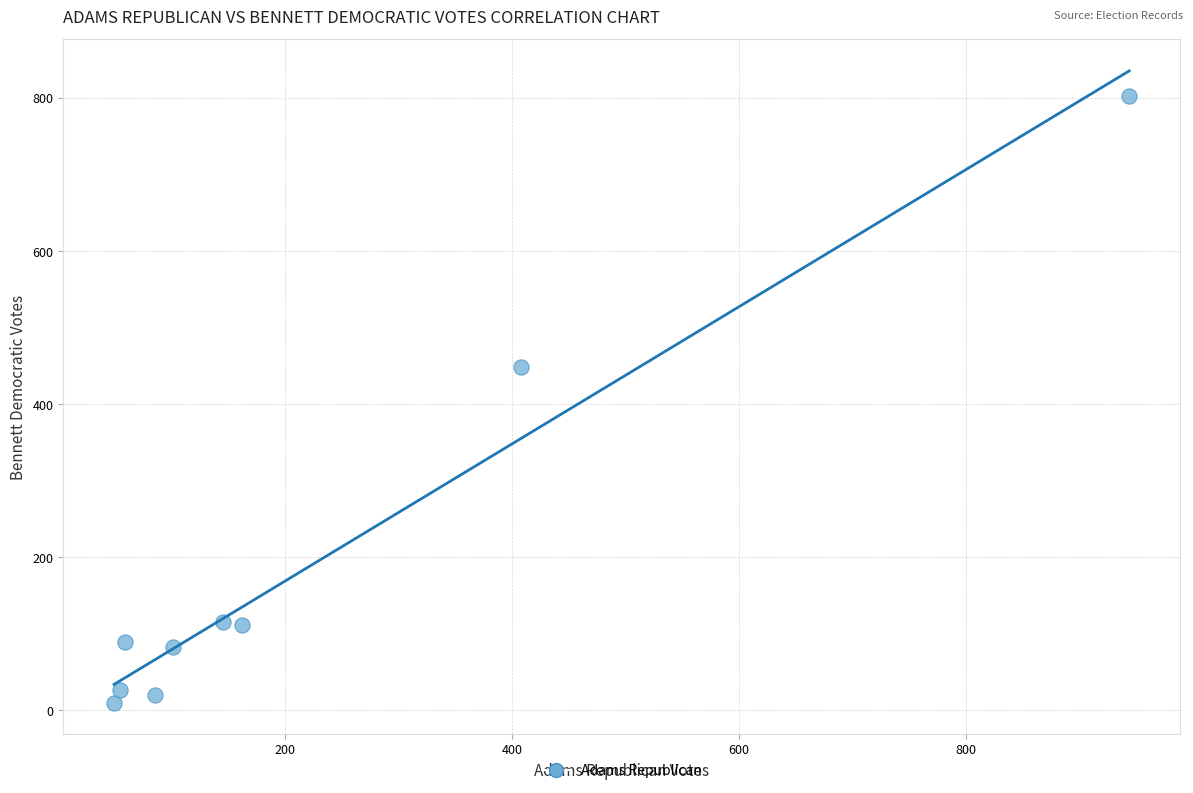

What is the range of Y values (max minus min)?

793